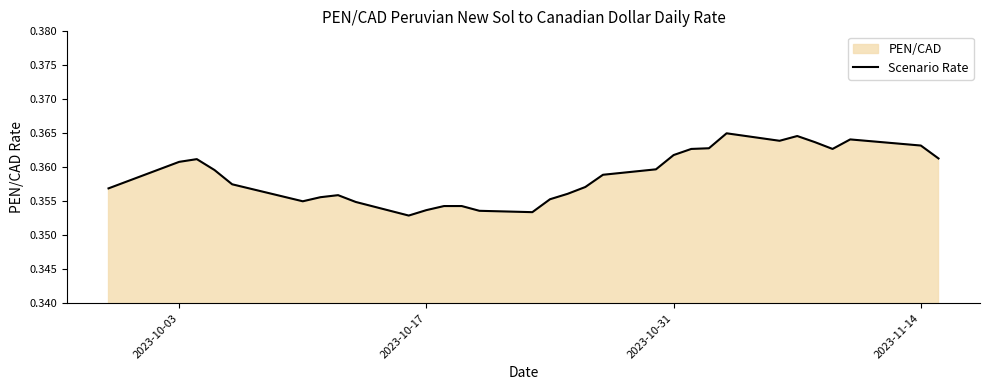

How many interior local valleys (lower than both neighbors) does the data have?

5